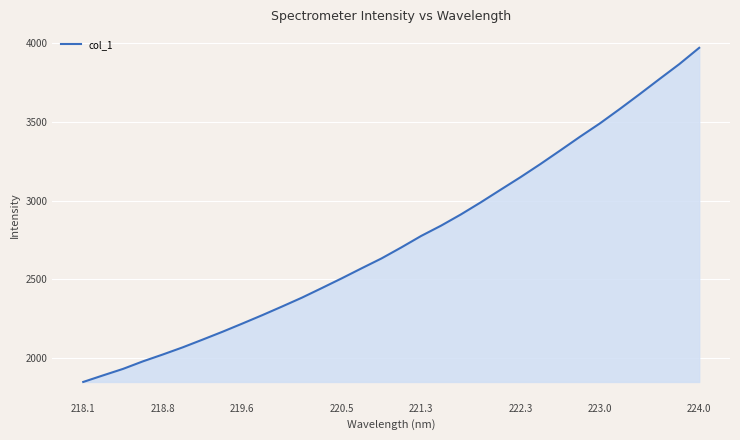

What is the maximum value shown in the chart?

3967.4